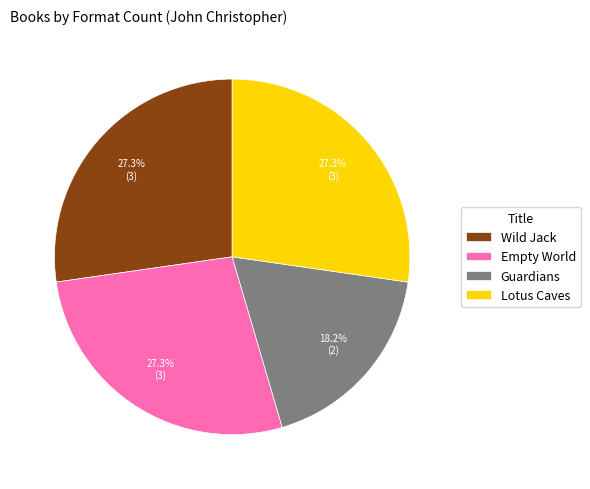

Is it true that Lotus Caves is 33% of the pie?

False